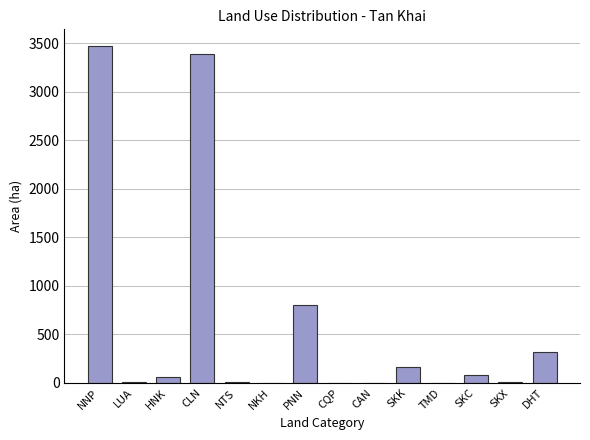

Where is the data nearest to the value 1734?

PNN